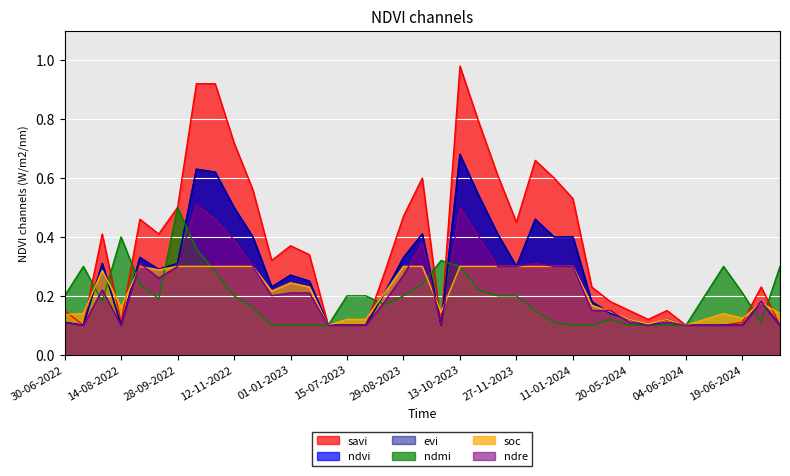

Reading left to right, what are all the values shown in this chart?

savi: 30-06-2022=0.1	15-07-2022=0.1	30-07-2022=0.4	14-08-2022=0.1	29-08-2022=0.5	13-09-2022=0.4	28-09-2022=0.5	13-10-2022=0.9	28-10-2022=0.9	12-11-2022=0.7	27-11-2022=0.6	12-12-2022=0.3	01-01-2023=0.4	11-01-2023=0.3	30-06-2023=0.1	15-07-2023=0.1	30-07-2023=0.1	14-08-2023=0.3	29-08-2023=0.5	13-09-2023=0.6	28-09-2023=0.1	13-10-2023=1.0	28-10-2023=0.8	12-11-2023=0.6	27-11-2023=0.5	12-12-2023=0.7	01-01-2024=0.6	11-01-2024=0.5	05-05-2024=0.2	10-05-2024=0.2	20-05-2024=0.1	25-05-2024=0.1	30-05-2024=0.1	04-06-2024=0.1	09-06-2024=0.1	14-06-2024=0.1	19-06-2024=0.1	24-06-2024=0.2	14-07-2024=0.1
ndvi: 30-06-2022=0.1	15-07-2022=0.1	30-07-2022=0.3	14-08-2022=0.1	29-08-2022=0.3	13-09-2022=0.3	28-09-2022=0.3	13-10-2022=0.6	28-10-2022=0.6	12-11-2022=0.5	27-11-2022=0.4	12-12-2022=0.2	01-01-2023=0.3	11-01-2023=0.2	30-06-2023=0.1	15-07-2023=0.1	30-07-2023=0.1	14-08-2023=0.2	29-08-2023=0.3	13-09-2023=0.4	28-09-2023=0.1	13-10-2023=0.7	28-10-2023=0.5	12-11-2023=0.4	27-11-2023=0.3	12-12-2023=0.5	01-01-2024=0.4	11-01-2024=0.4	05-05-2024=0.2	10-05-2024=0.1	20-05-2024=0.1	25-05-2024=0.1	30-05-2024=0.1	04-06-2024=0.1	09-06-2024=0.1	14-06-2024=0.1	19-06-2024=0.1	24-06-2024=0.2	14-07-2024=0.1
evi: 30-06-2022=0.1	15-07-2022=0.1	30-07-2022=0.3	14-08-2022=0.1	29-08-2022=0.3	13-09-2022=0.3	28-09-2022=0.3	13-10-2022=0.6	28-10-2022=0.6	12-11-2022=0.5	27-11-2022=0.4	12-12-2022=0.2	01-01-2023=0.3	11-01-2023=0.2	30-06-2023=0.1	15-07-2023=0.1	30-07-2023=0.1	14-08-2023=0.2	29-08-2023=0.3	13-09-2023=0.4	28-09-2023=0.1	13-10-2023=0.7	28-10-2023=0.5	12-11-2023=0.4	27-11-2023=0.3	12-12-2023=0.5	01-01-2024=0.4	11-01-2024=0.4	05-05-2024=0.2	10-05-2024=0.1	20-05-2024=0.1	25-05-2024=0.1	30-05-2024=0.1	04-06-2024=0.1	09-06-2024=0.1	14-06-2024=0.1	19-06-2024=0.1	24-06-2024=0.2	14-07-2024=0.1
ndmi: 30-06-2022=0.2	15-07-2022=0.3	30-07-2022=0.2	14-08-2022=0.4	29-08-2022=0.2	13-09-2022=0.2	28-09-2022=0.5	13-10-2022=0.4	28-10-2022=0.3	12-11-2022=0.2	27-11-2022=0.2	12-12-2022=0.1	01-01-2023=0.1	11-01-2023=0.1	30-06-2023=0.1	15-07-2023=0.2	30-07-2023=0.2	14-08-2023=0.2	29-08-2023=0.2	13-09-2023=0.2	28-09-2023=0.3	13-10-2023=0.3	28-10-2023=0.2	12-11-2023=0.2	27-11-2023=0.2	12-12-2023=0.1	01-01-2024=0.1	11-01-2024=0.1	05-05-2024=0.1	10-05-2024=0.1	20-05-2024=0.1	25-05-2024=0.1	30-05-2024=0.1	04-06-2024=0.1	09-06-2024=0.2	14-06-2024=0.3	19-06-2024=0.2	24-06-2024=0.1	14-07-2024=0.3
soc: 30-06-2022=0.1	15-07-2022=0.1	30-07-2022=0.3	14-08-2022=0.2	29-08-2022=0.3	13-09-2022=0.3	28-09-2022=0.3	13-10-2022=0.3	28-10-2022=0.3	12-11-2022=0.3	27-11-2022=0.3	12-12-2022=0.2	01-01-2023=0.2	11-01-2023=0.2	30-06-2023=0.1	15-07-2023=0.1	30-07-2023=0.1	14-08-2023=0.2	29-08-2023=0.3	13-09-2023=0.3	28-09-2023=0.1	13-10-2023=0.3	28-10-2023=0.3	12-11-2023=0.3	27-11-2023=0.3	12-12-2023=0.3	01-01-2024=0.3	11-01-2024=0.3	05-05-2024=0.2	10-05-2024=0.1	20-05-2024=0.1	25-05-2024=0.1	30-05-2024=0.1	04-06-2024=0.1	09-06-2024=0.1	14-06-2024=0.1	19-06-2024=0.1	24-06-2024=0.2	14-07-2024=0.1
ndre: 30-06-2022=0.1	15-07-2022=0.1	30-07-2022=0.2	14-08-2022=0.1	29-08-2022=0.3	13-09-2022=0.3	28-09-2022=0.3	13-10-2022=0.5	28-10-2022=0.5	12-11-2022=0.4	27-11-2022=0.3	12-12-2022=0.2	01-01-2023=0.2	11-01-2023=0.2	30-06-2023=0.1	15-07-2023=0.1	30-07-2023=0.1	14-08-2023=0.2	29-08-2023=0.3	13-09-2023=0.4	28-09-2023=0.1	13-10-2023=0.5	28-10-2023=0.4	12-11-2023=0.3	27-11-2023=0.3	12-12-2023=0.3	01-01-2024=0.3	11-01-2024=0.3	05-05-2024=0.1	10-05-2024=0.1	20-05-2024=0.1	25-05-2024=0.1	30-05-2024=0.1	04-06-2024=0.1	09-06-2024=0.1	14-06-2024=0.1	19-06-2024=0.1	24-06-2024=0.2	14-07-2024=0.1